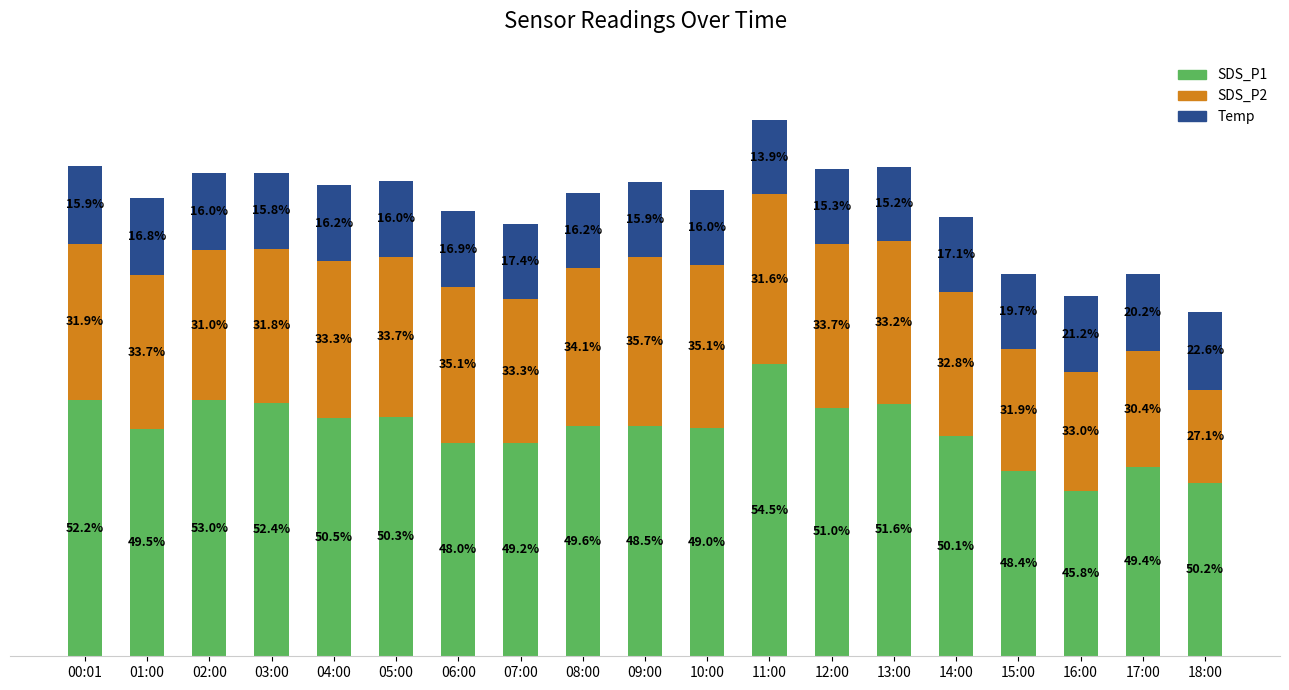

Does the chart contain any negative values?

No